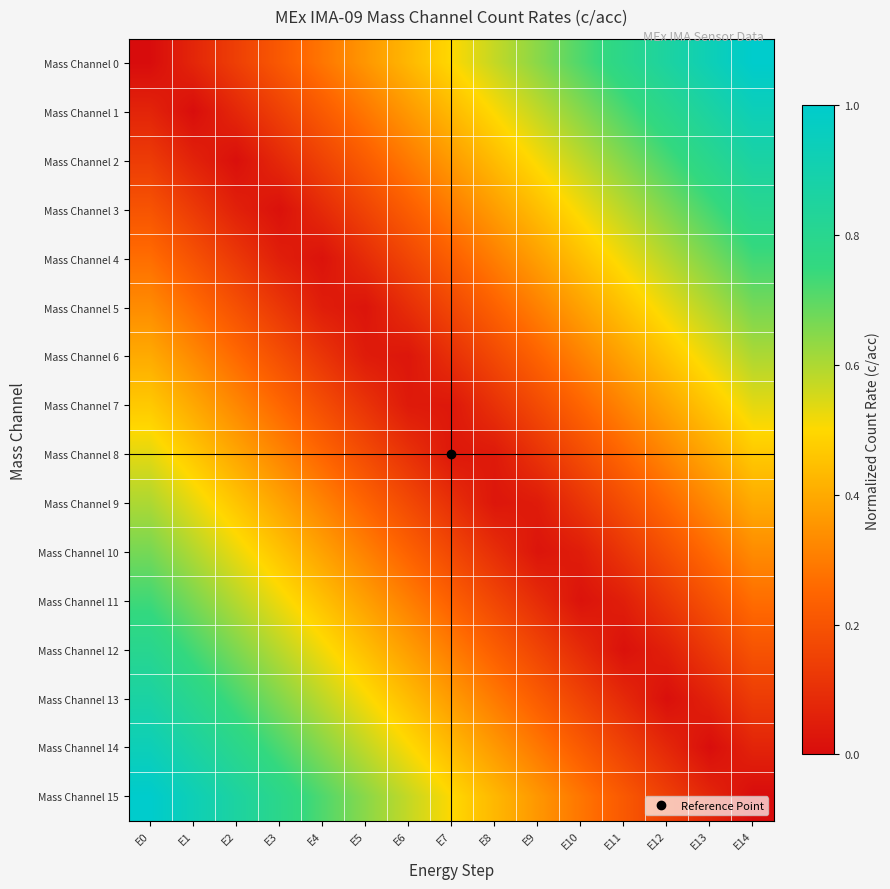

At E11, list the series in order from largest to smallest.

Mass Channel 0, Mass Channel 1, Mass Channel 2, Mass Channel 3, Mass Channel 4, Mass Channel 5, Mass Channel 6, Mass Channel 7, Mass Channel 8, Mass Channel 15, Mass Channel 9, Mass Channel 14, Mass Channel 10, Mass Channel 13, Mass Channel 11, Mass Channel 12